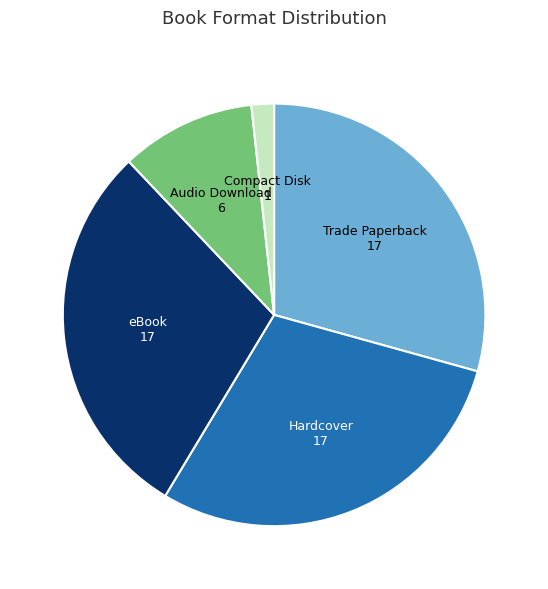

Which has a higher value, eBook or Compact Disk?

eBook